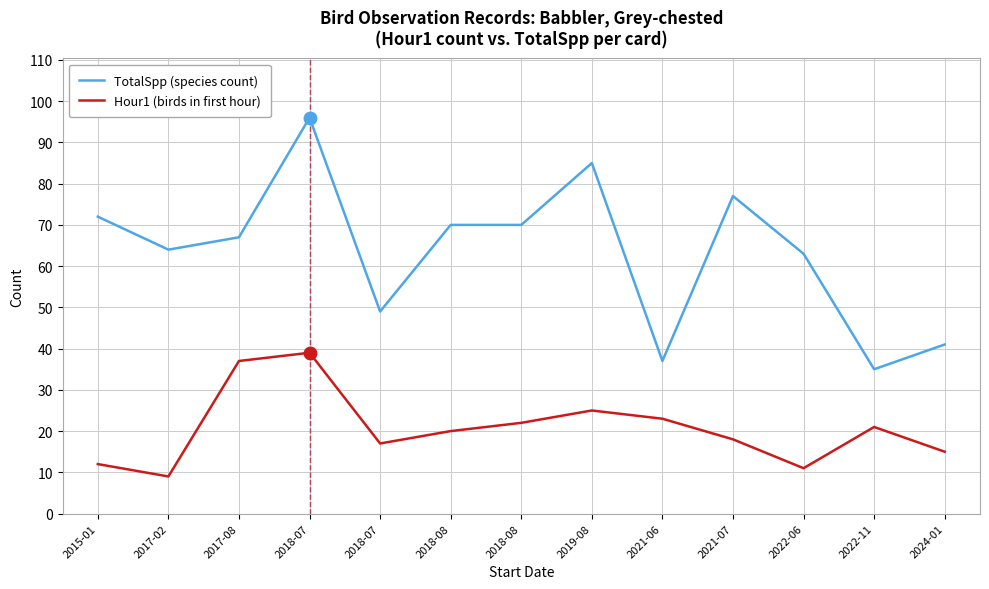

Does the chart have visible grid lines?

Yes